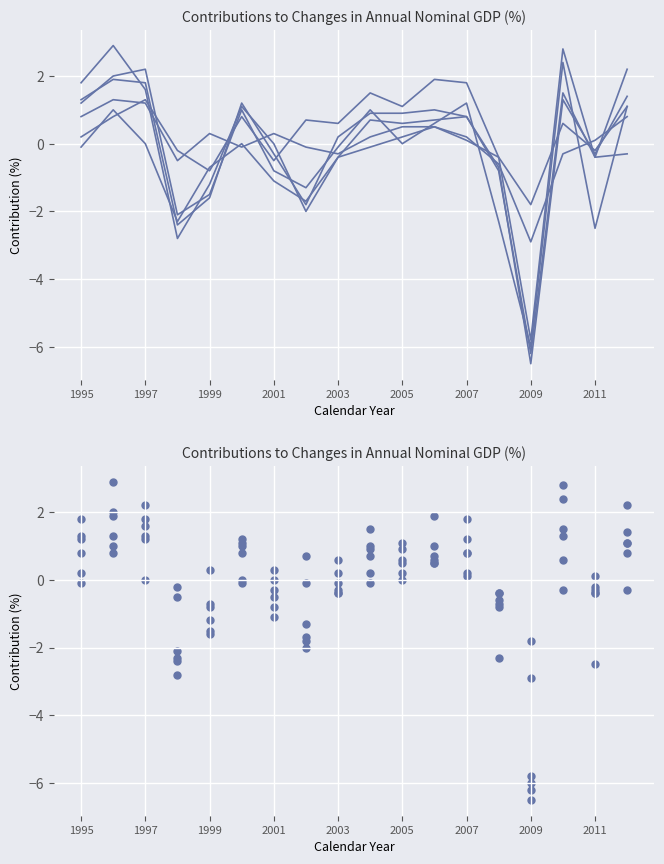

What is the total value across all series at 11?

5.2